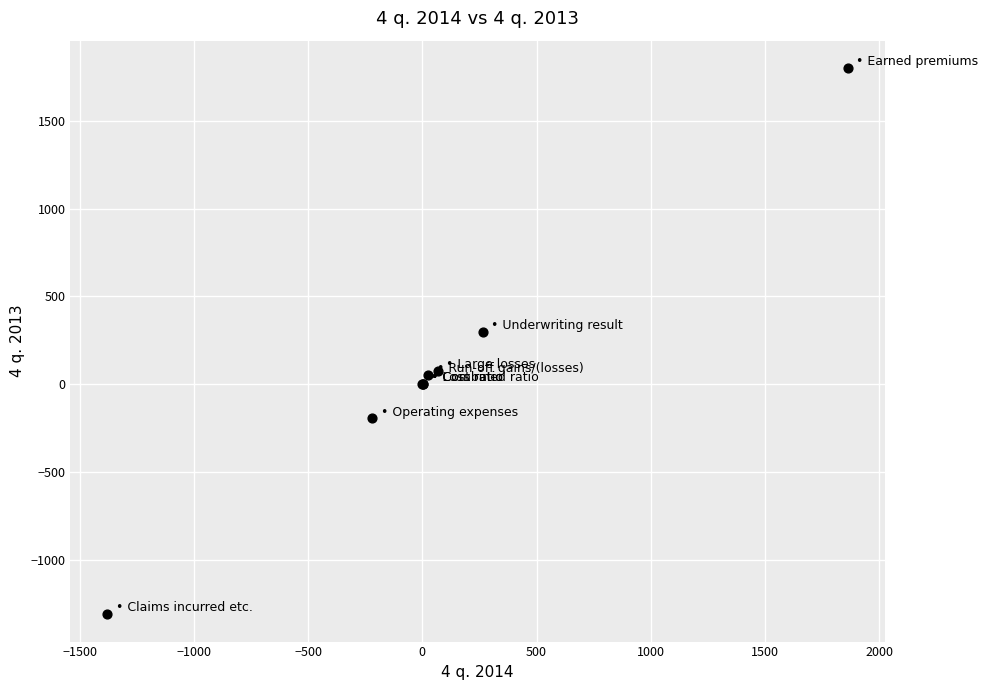

What Y value in the scatter plot is closest to 245?

297.7